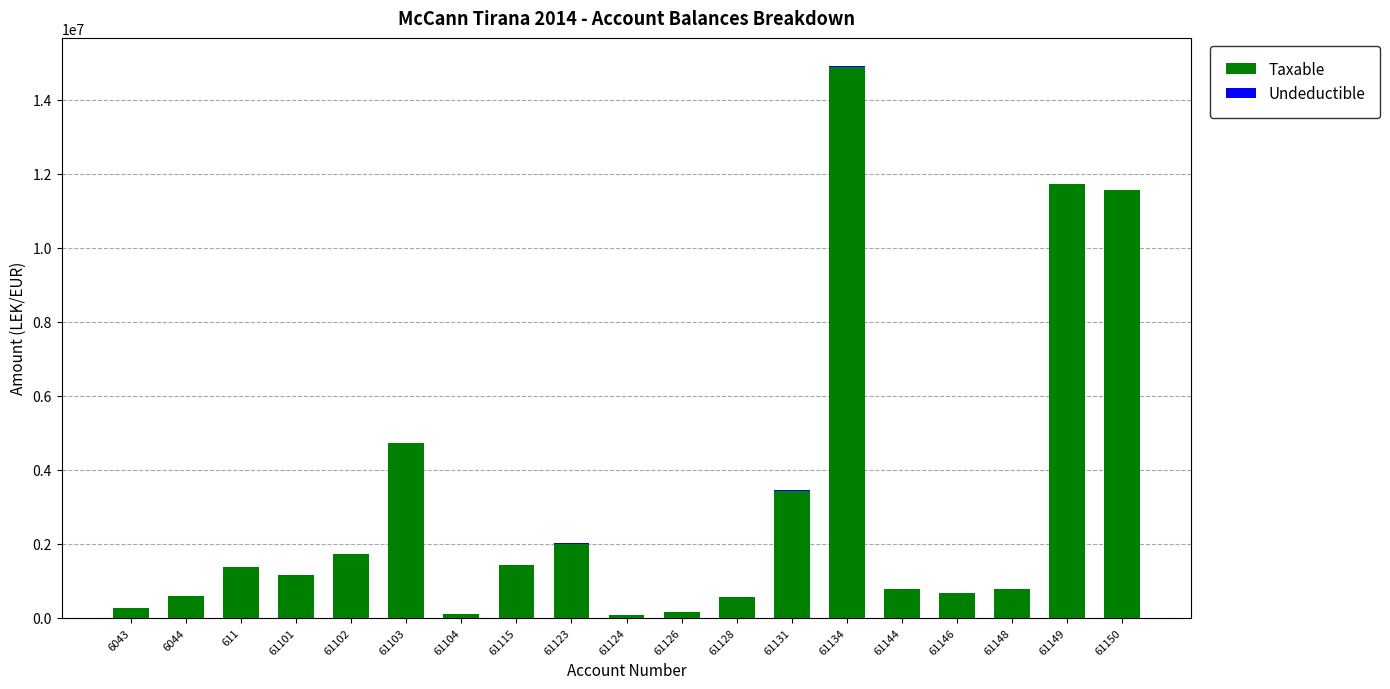

What is the maximum value for Taxable?

14887859.8